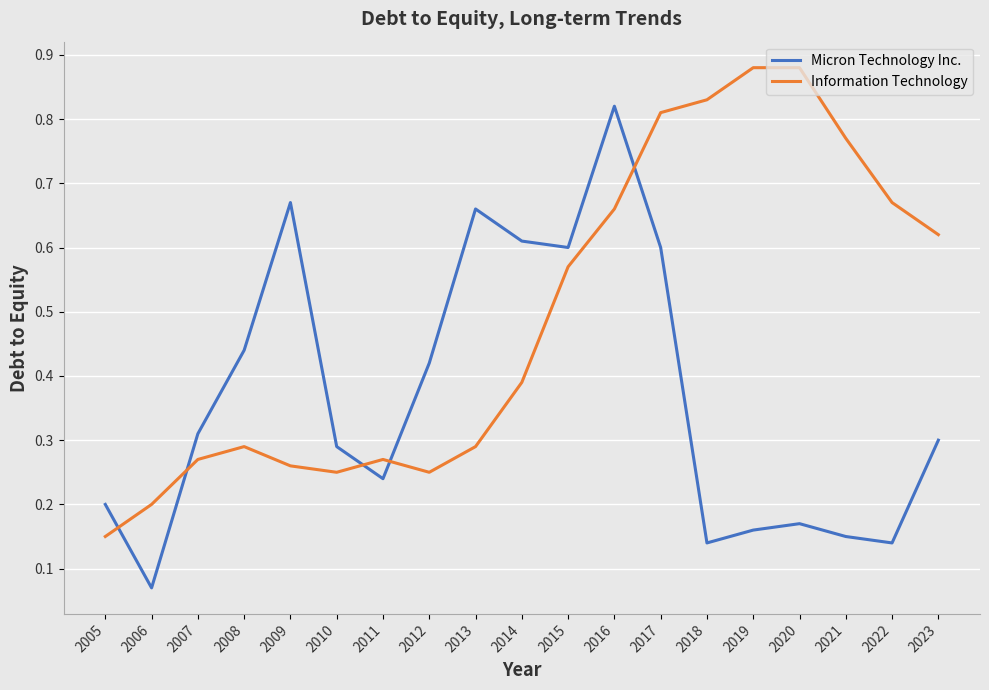

Which series changed the most between 2011 and 2023?

Information Technology